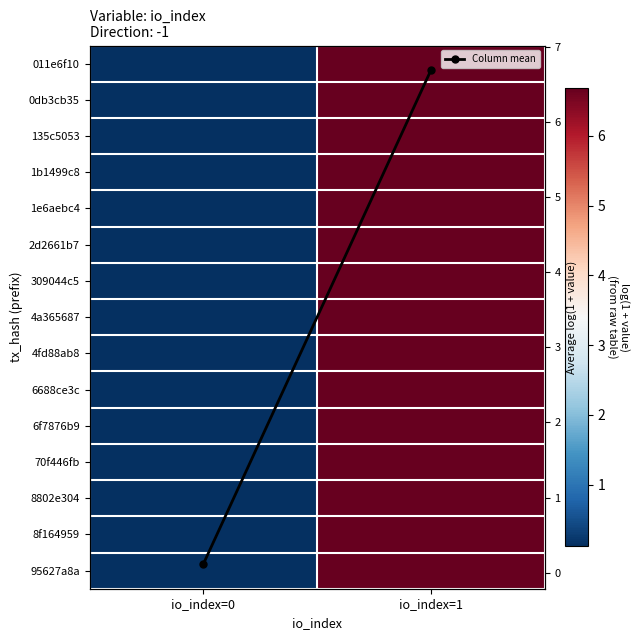

At which category does the chart reach its peak across all series?

io_index=1